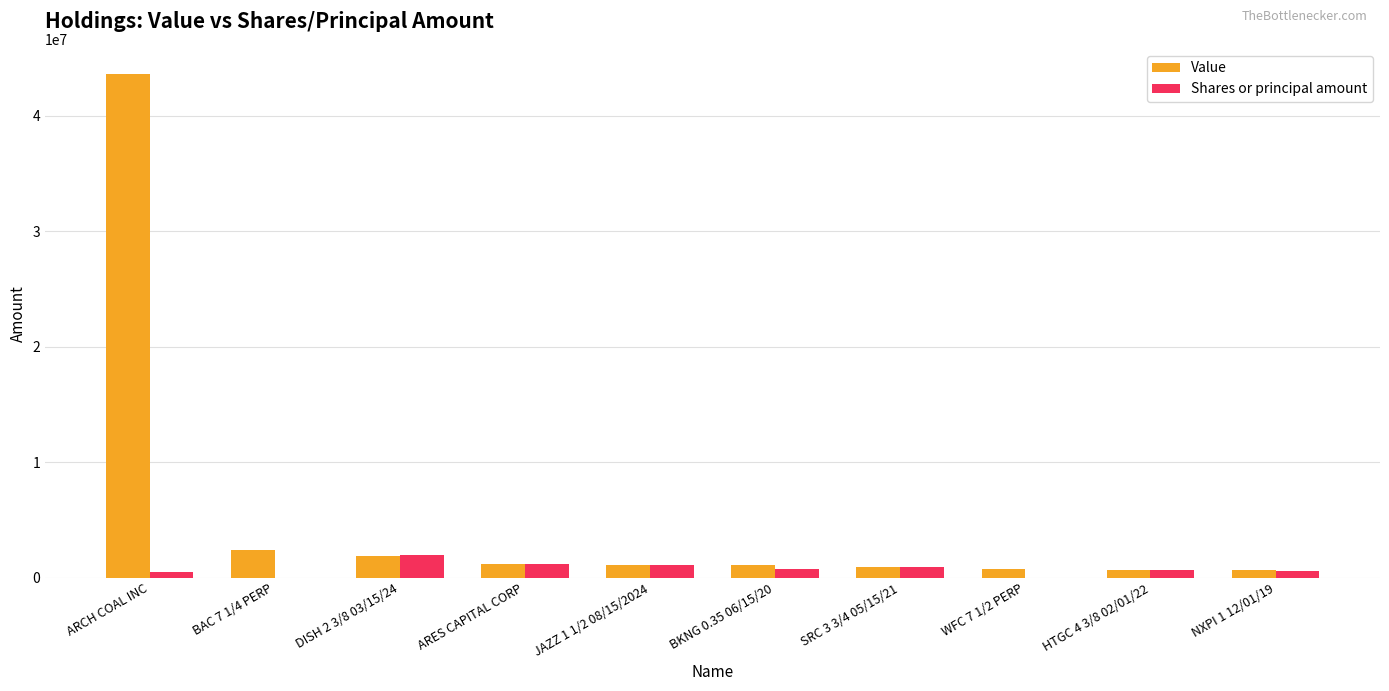

What is the spread (max minus min) of values at WFC 7 1/2 PERP?

751450